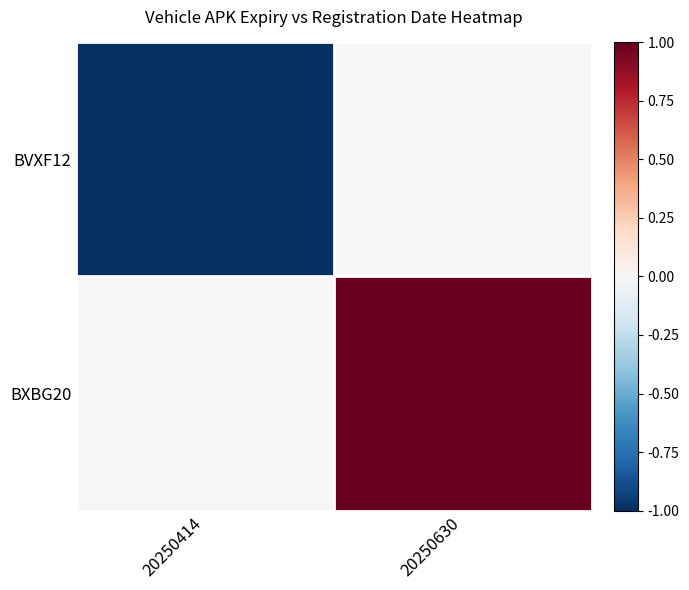

Rank the series at 20250414 from highest to lowest value.

BXBG20, BVXF12